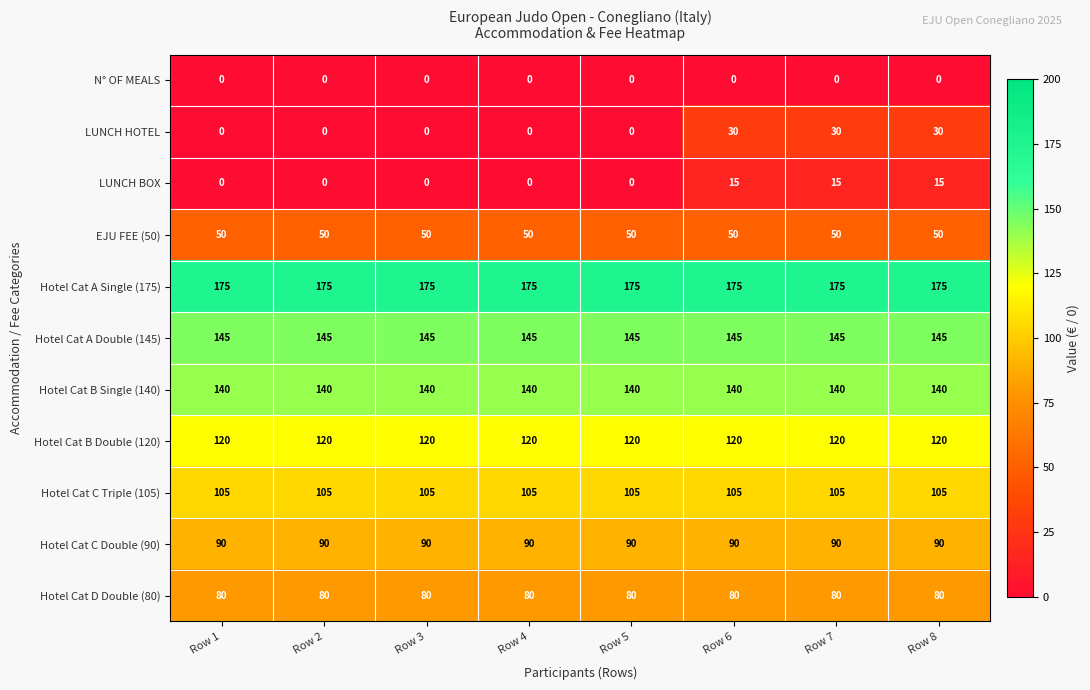

What is the difference between the highest and lowest values at Row 3?

175